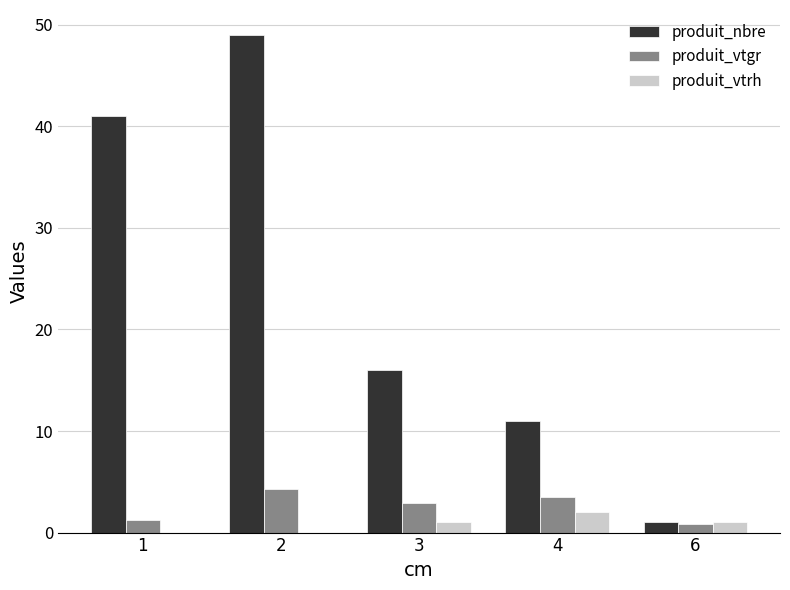

What is the approximate value of produit_nbre at 1?

41.0